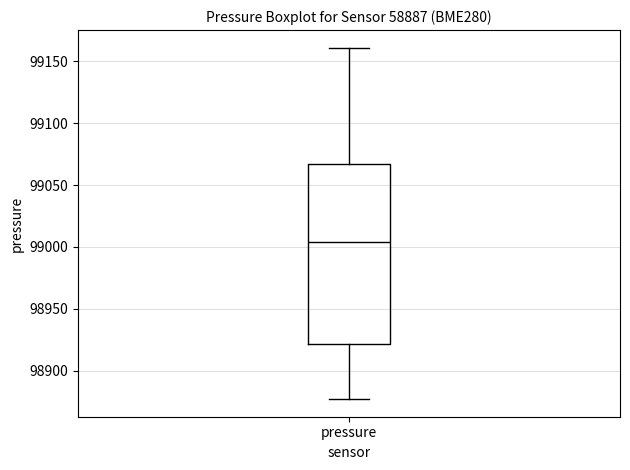

Transcribe this box plot: give where the median line is, the range the box spans, and where the two whiskers end, as read against the y-axis. The values are not printed on the chart, so give them approximately, as read against the axis.

median 99005, box 98920 to 99065, whiskers 98875 to 99160